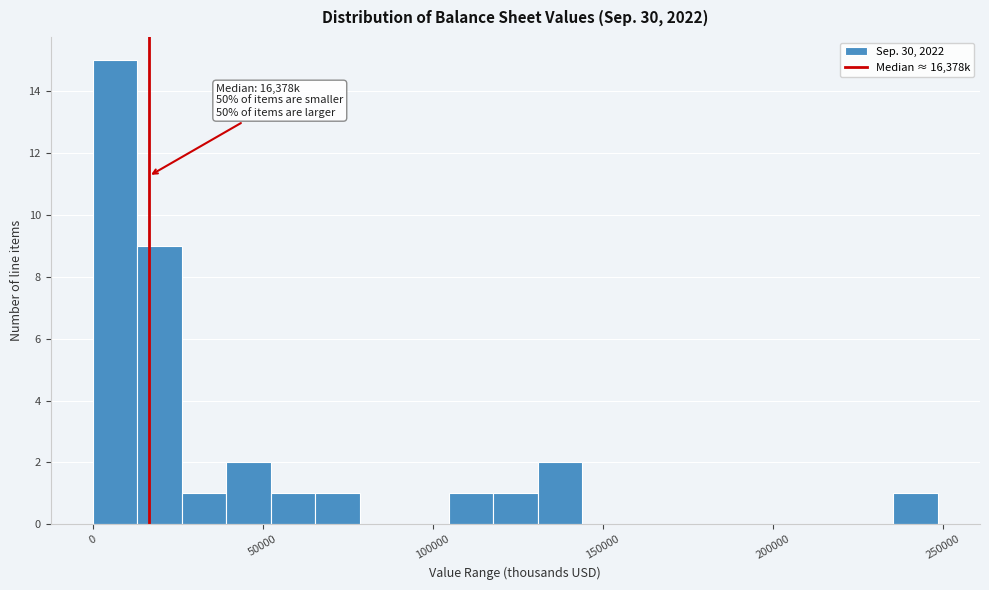

Around what value on the x-axis is the tallest bar? Give the approximate position of its centre, as read against the axis.

5000